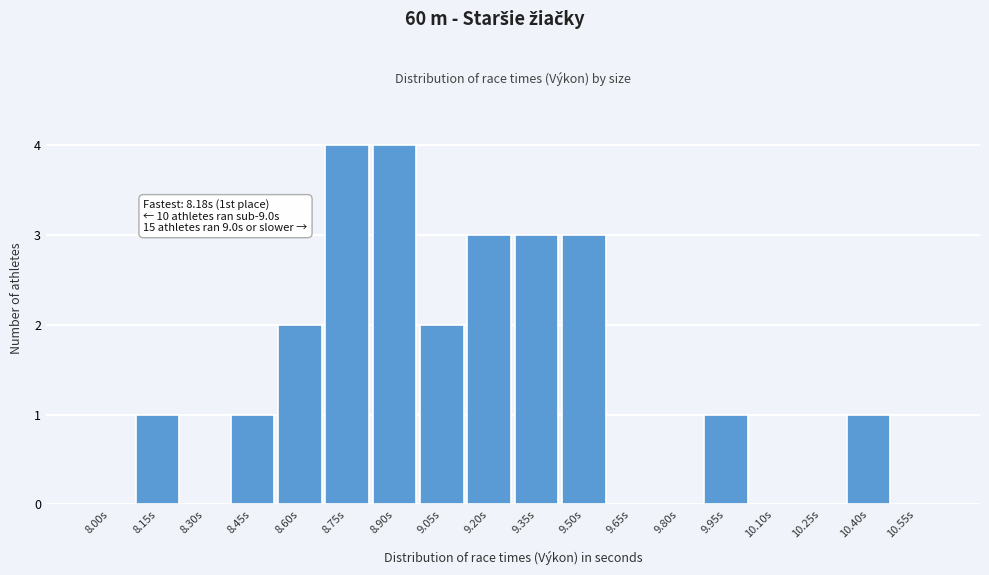

Reading left to right, transcribe all the data shown in this chart.

8.00s=0	8.15s=1	8.30s=0	8.45s=1	8.60s=2	8.75s=4	8.90s=4	9.05s=2	9.20s=3	9.35s=3	9.50s=3	9.65s=0	9.80s=0	9.95s=1	10.10s=0	10.25s=0	10.40s=1	10.55s=0